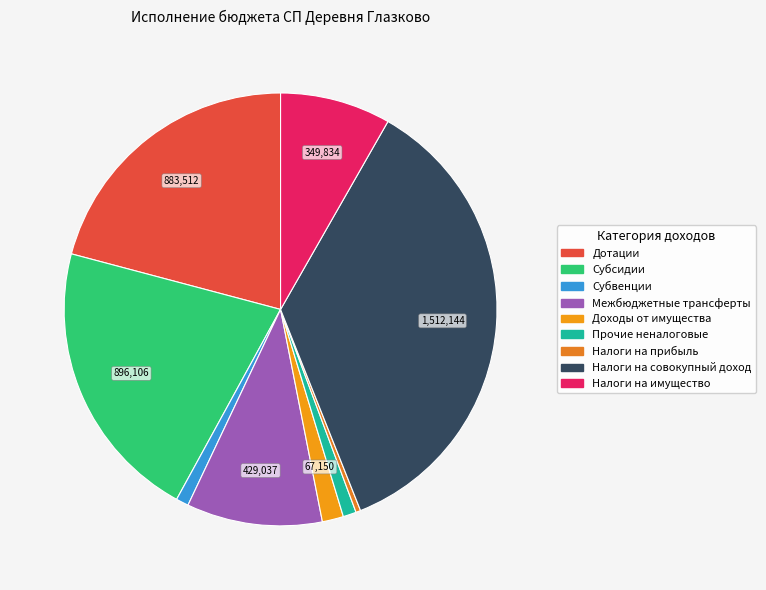

Count the number of slices in the pie.

9